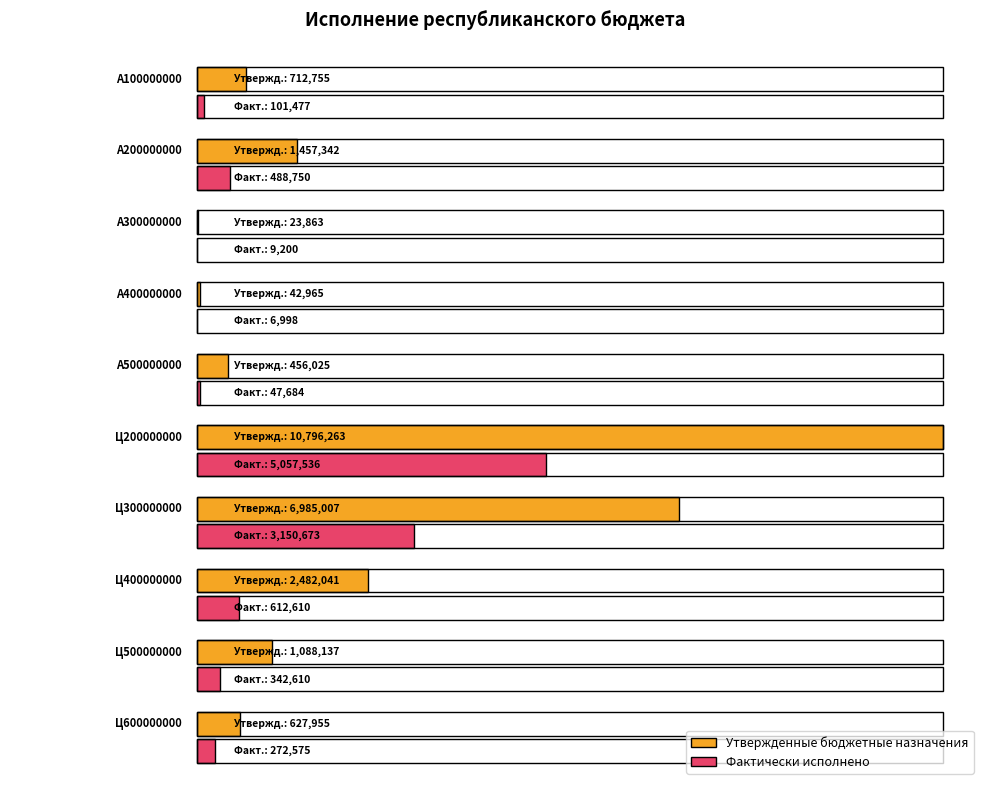

What is the sum of all Фактически исполнено values?

10090112.1